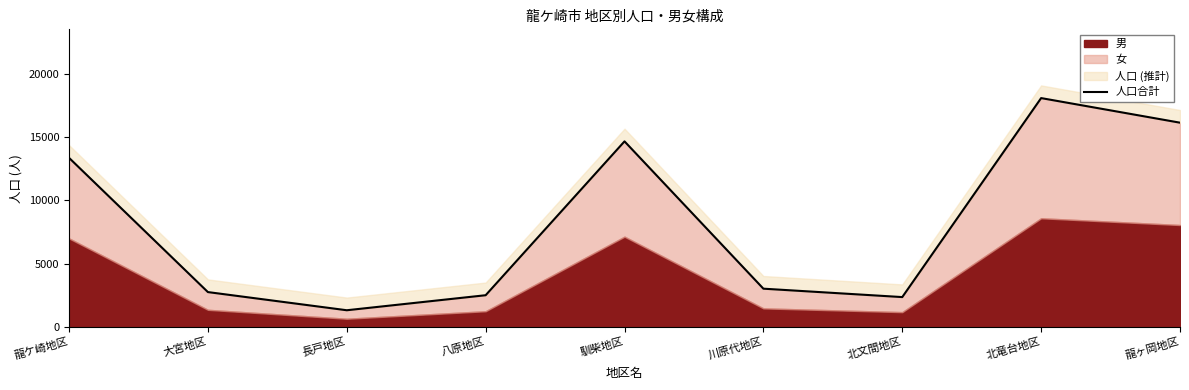

At which category does the data reach its first local peak?

馴柴地区